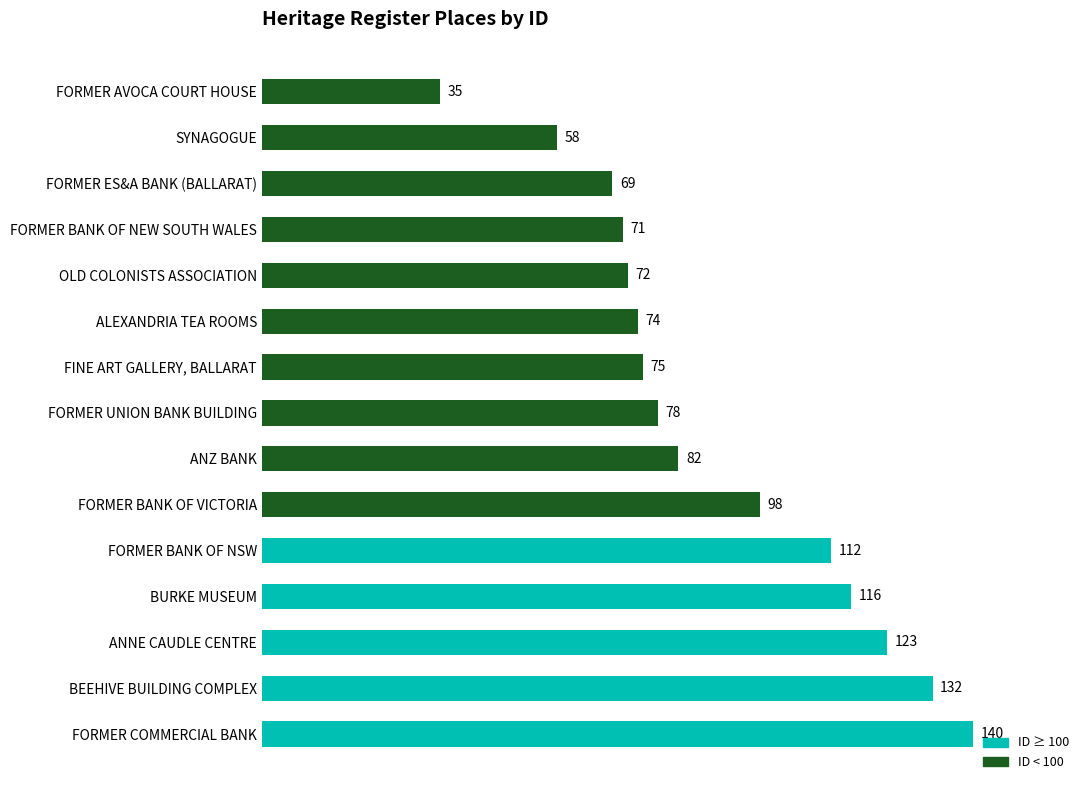

What is the label of the 9th bar from the top?

ANZ BANK